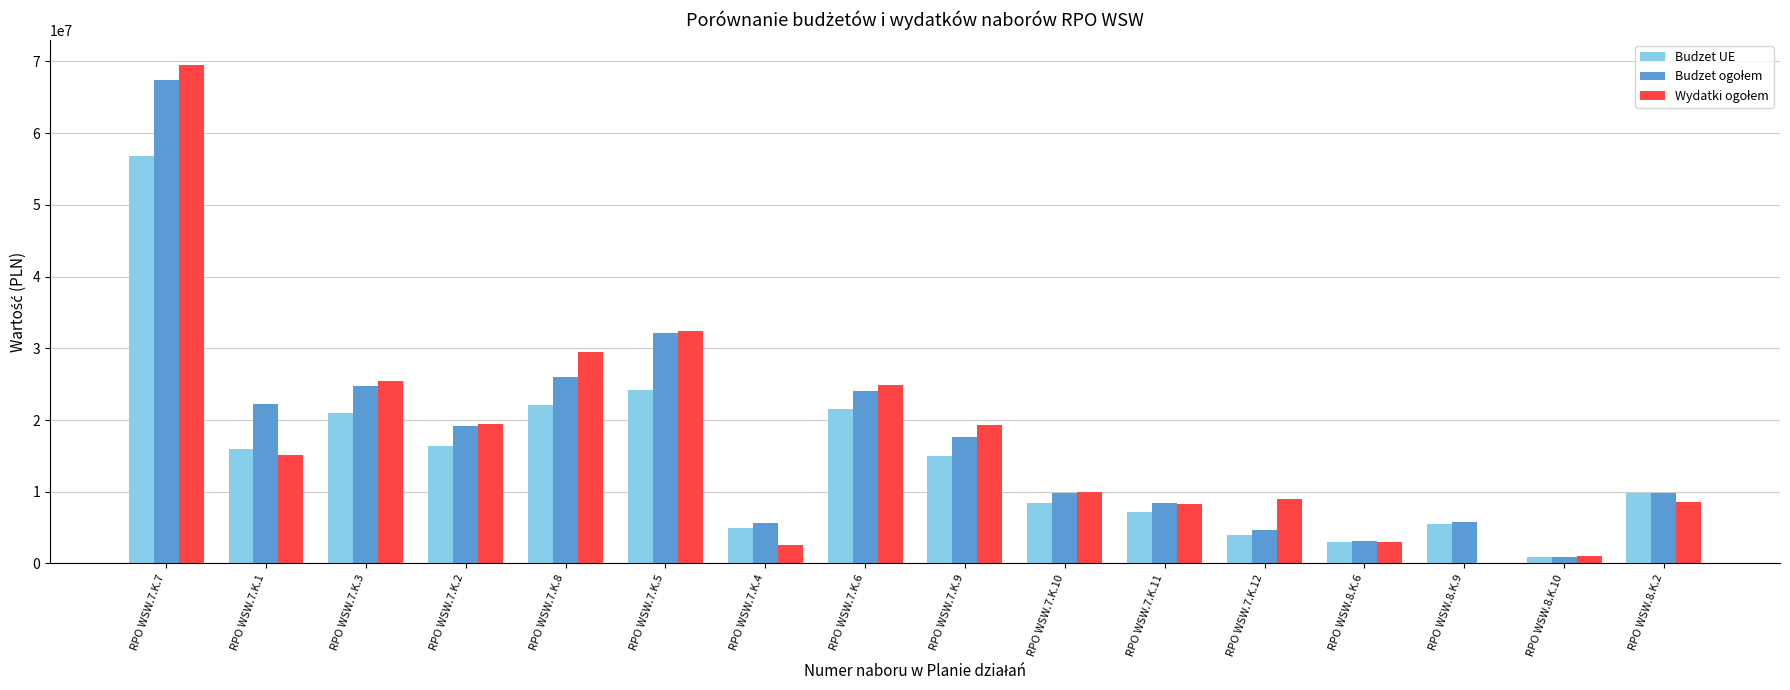

Which category has the highest value across all series?

RPO WSW.7.K.7